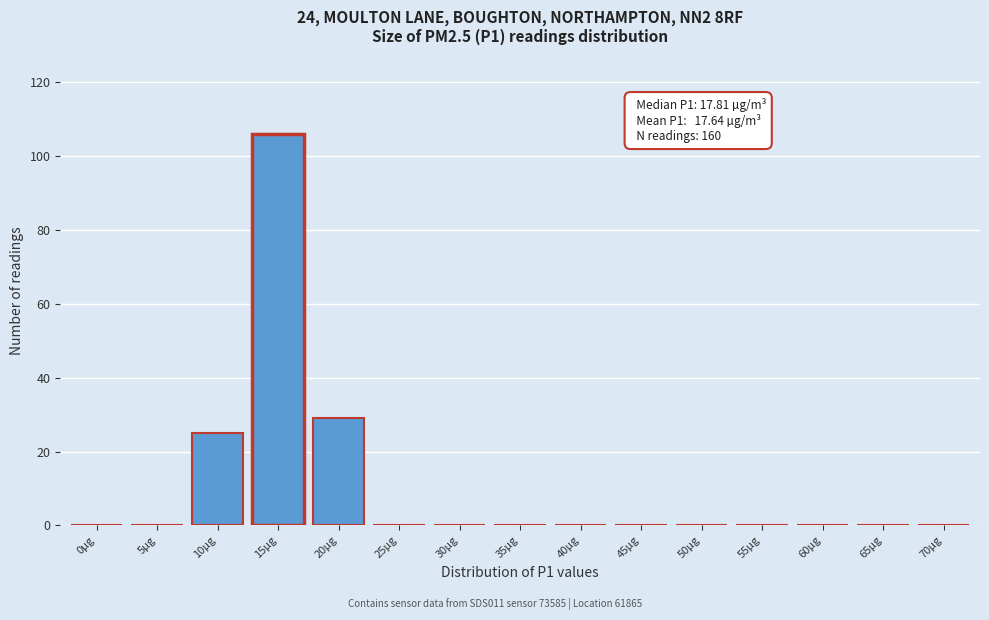

Reading left to right, transcribe all the data shown in this chart.

0µg=0	5µg=0	10µg=25	15µg=106	20µg=29	25µg=0	30µg=0	35µg=0	40µg=0	45µg=0	50µg=0	55µg=0	60µg=0	65µg=0	70µg=0